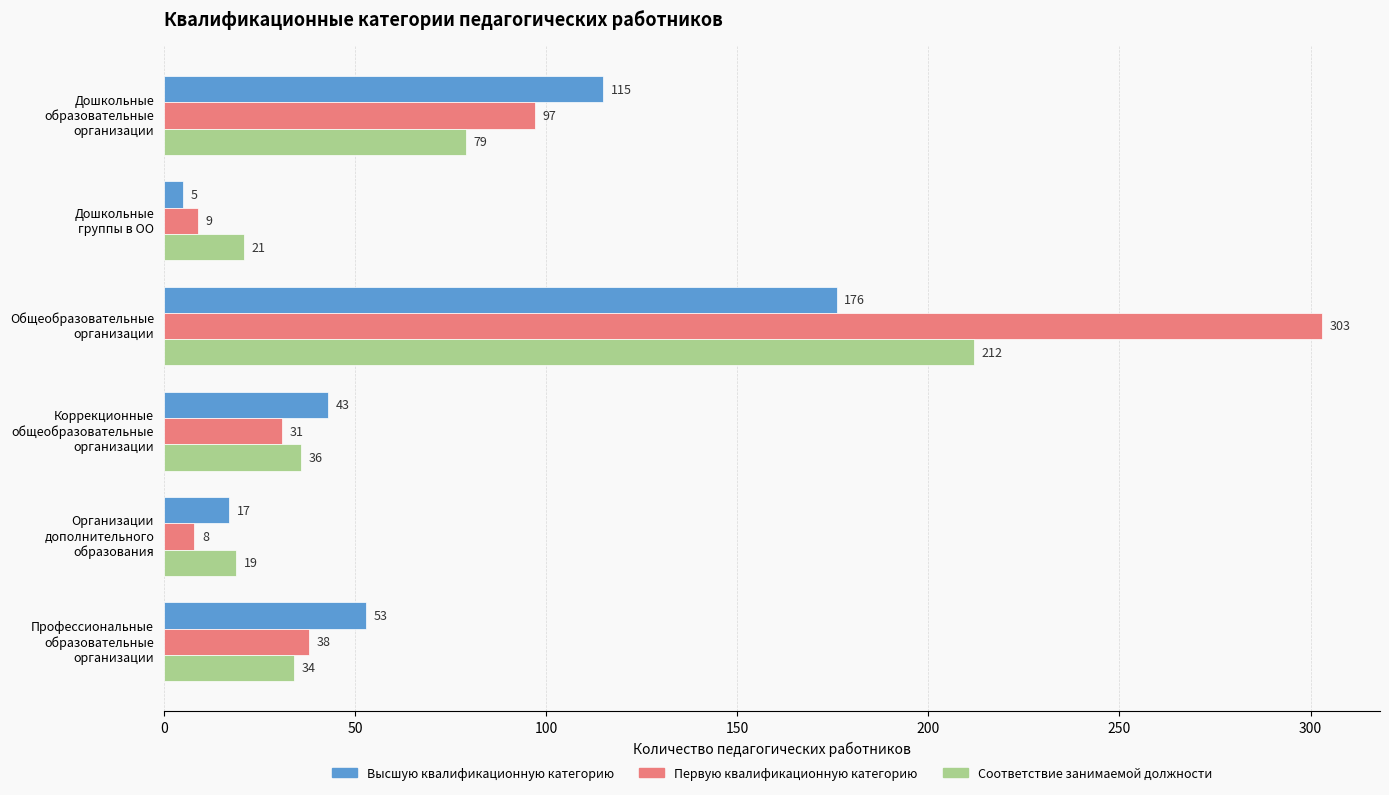

Which series has the widest spread of values?

Первую квалификационную категорию